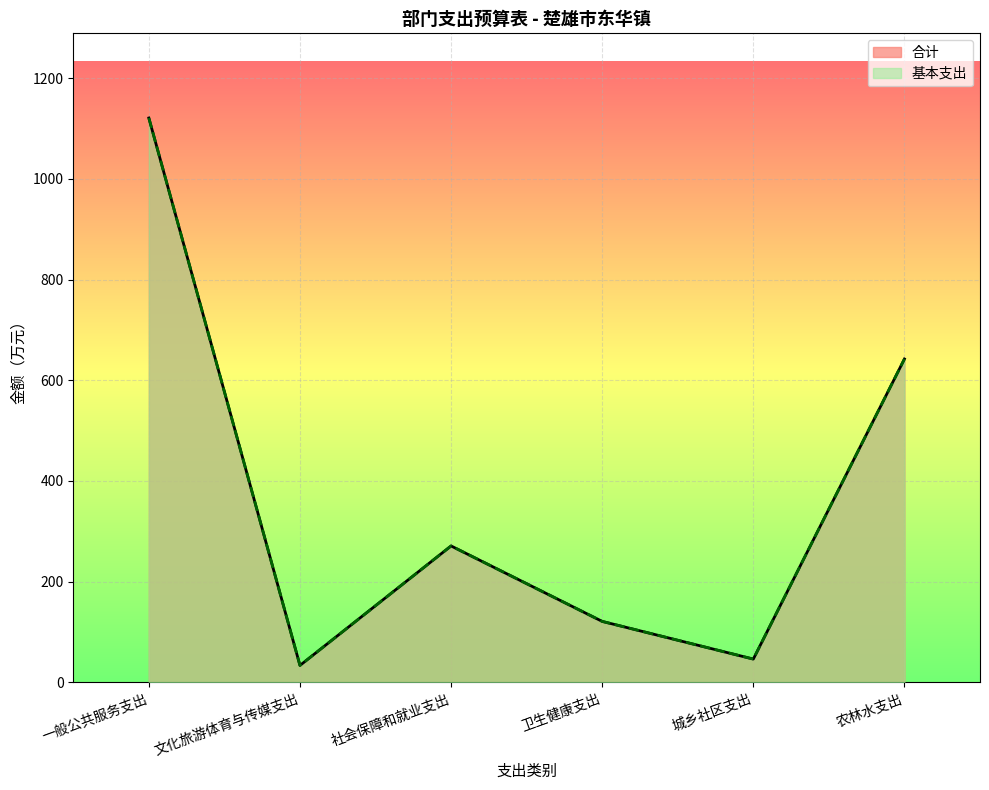

The 合计 series shows 43.8 at 文化旅游体育与传媒支出. True or false?

False